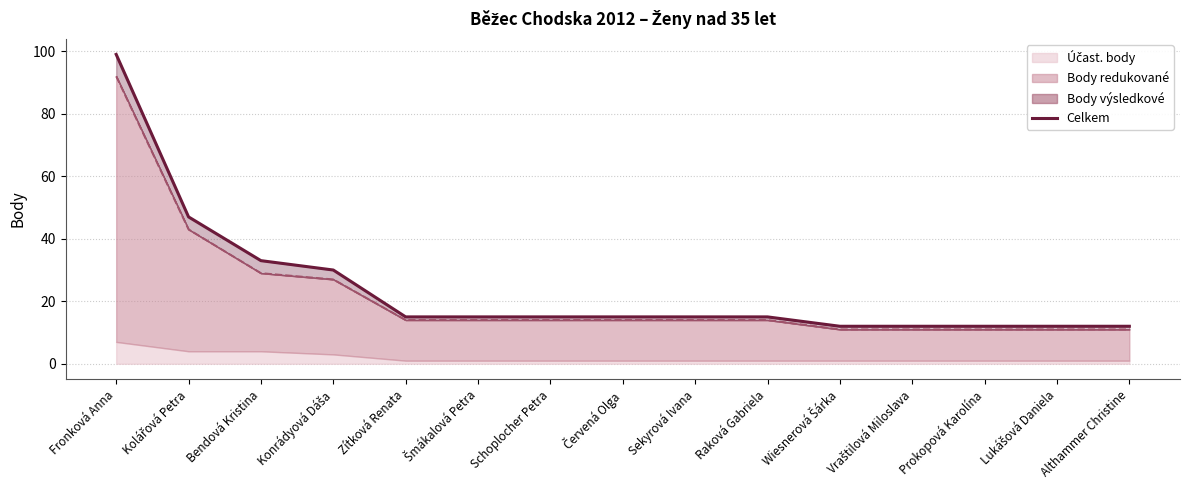

What is the average value?

24